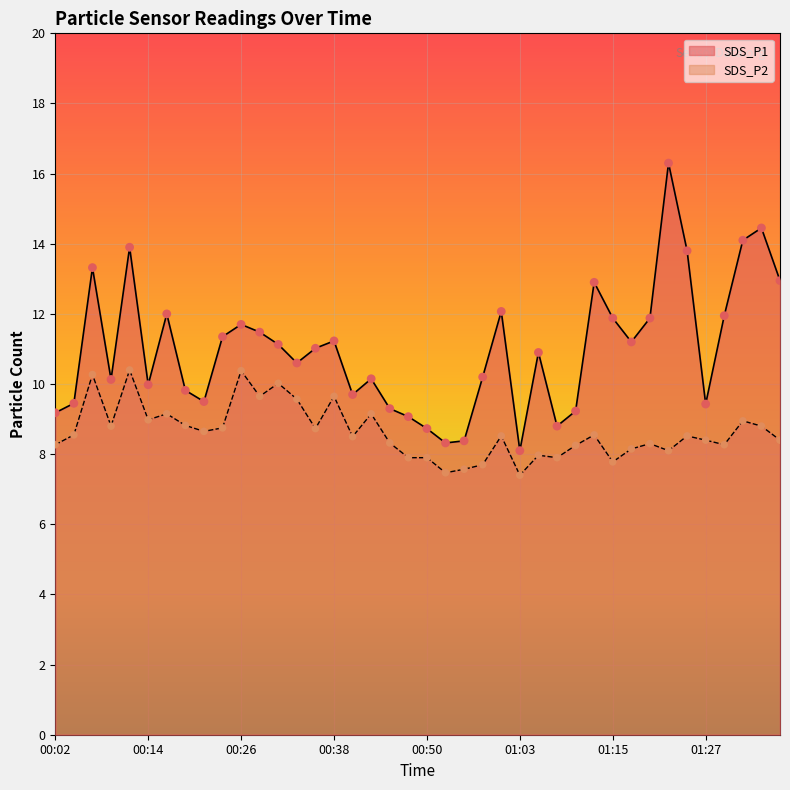

What is the total value across all series at 01:12?

21.5